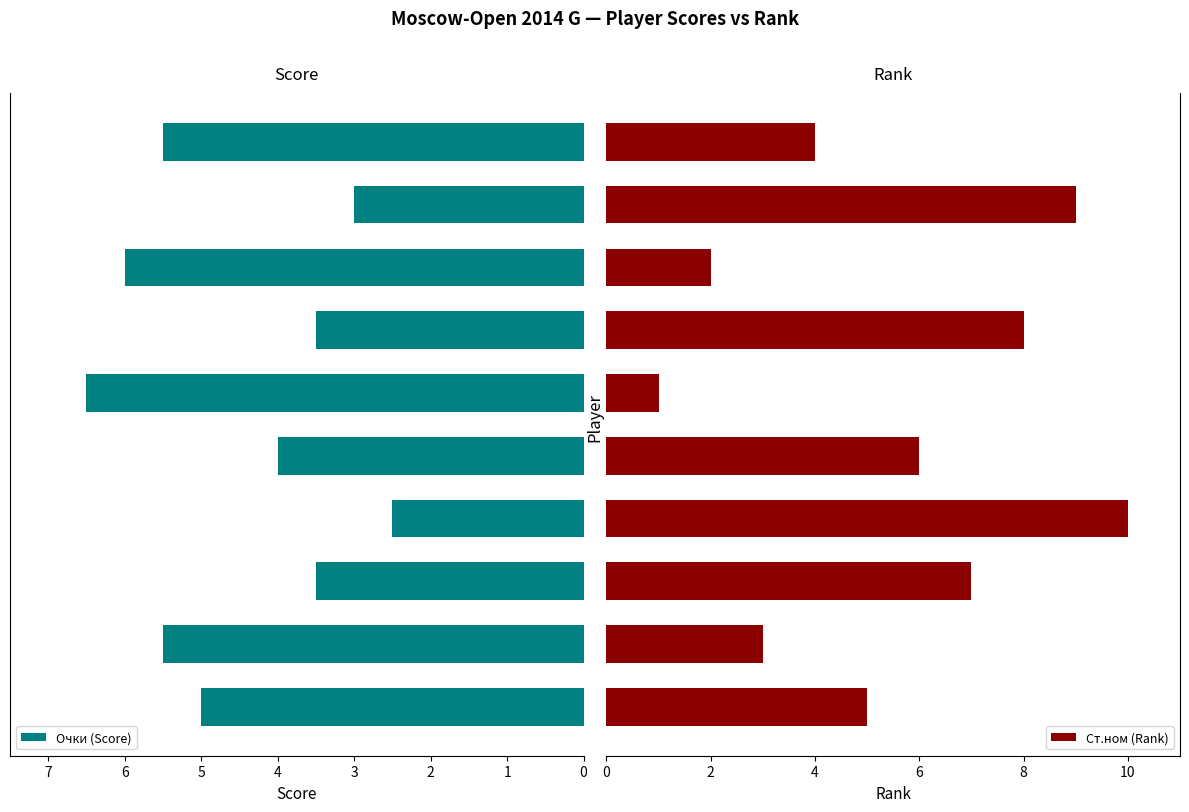

What is the minimum value for Ст.ном (Rank)?

1